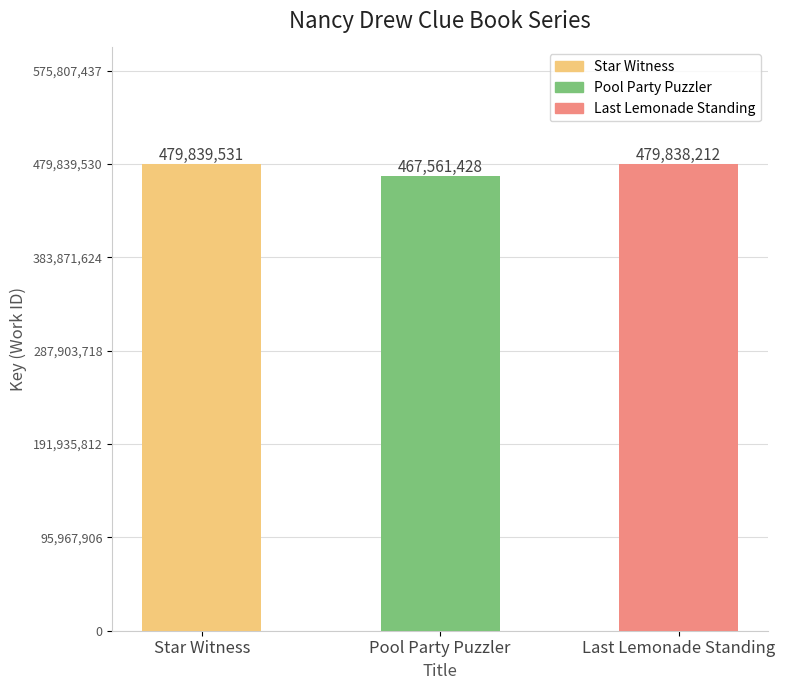

What is the sum of the values at Last Lemonade Standing and Star Witness?

959677743